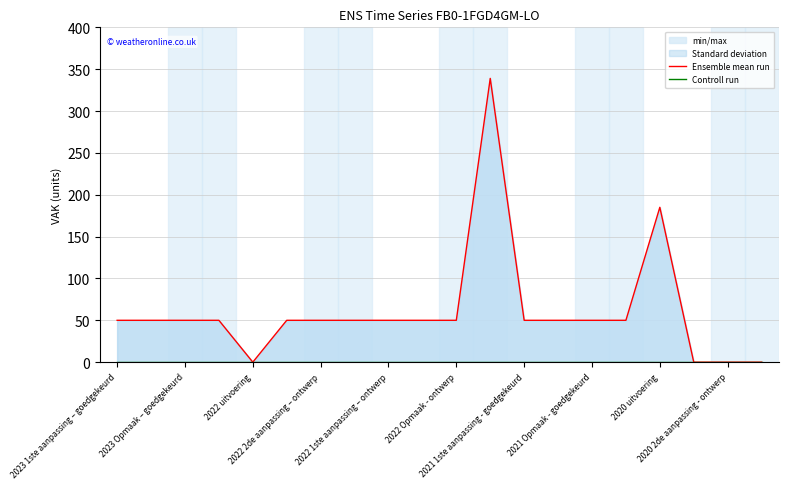

Rank the series by their average value, from lowest to highest.

Controll run, Ensemble mean run